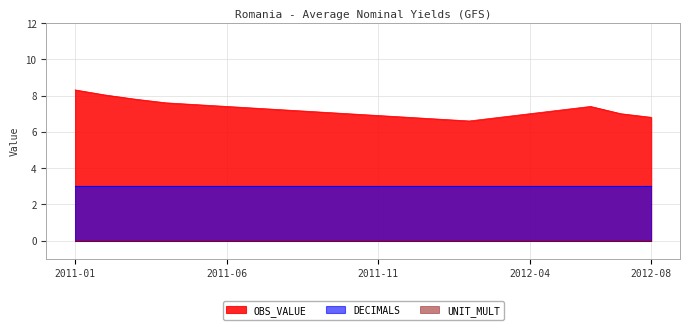

At which label is UNIT_MULT closest to 0?

2011-01